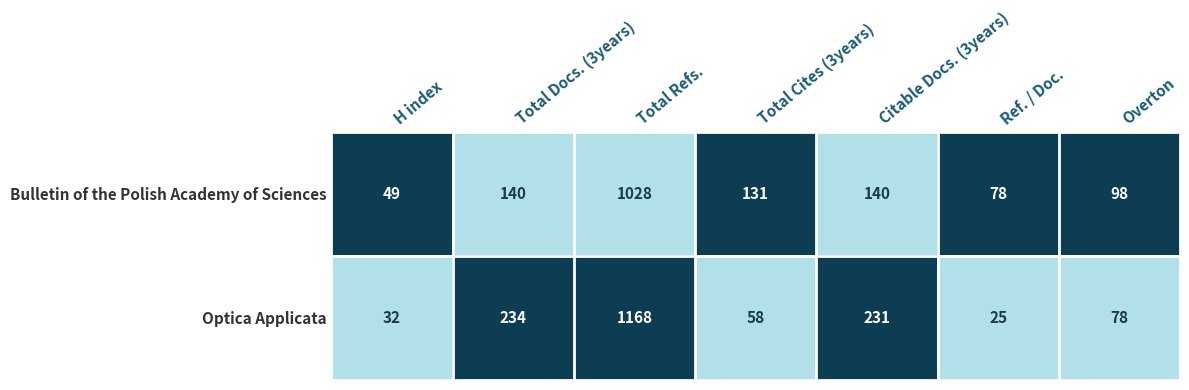

Which series has the widest spread of values?

Optica Applicata